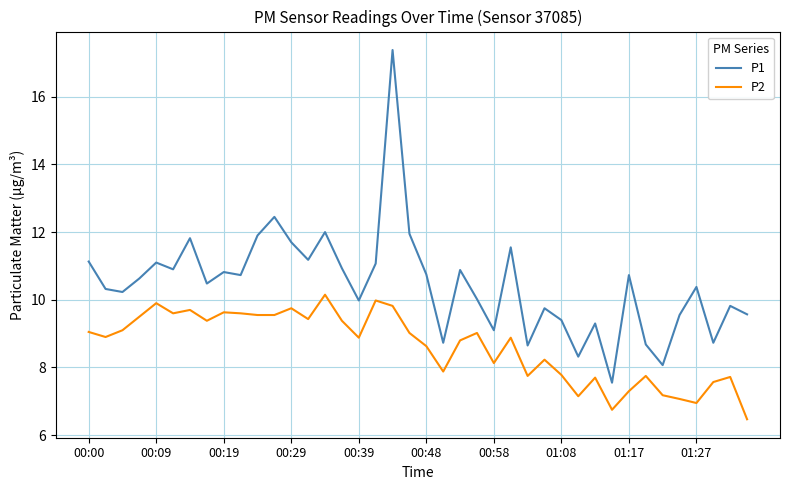

What is the maximum value shown in the chart?

17.4